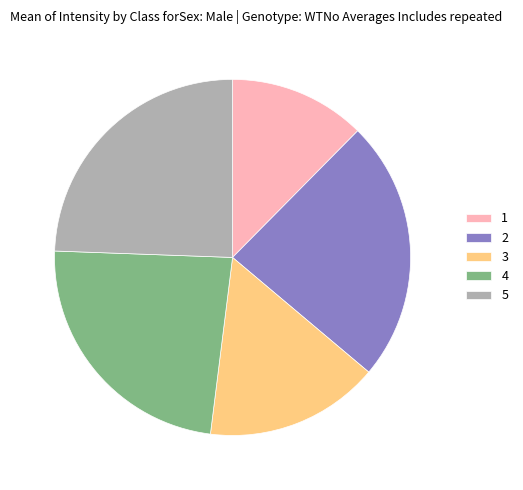

Is there any slice that represents more than half of the pie?

No